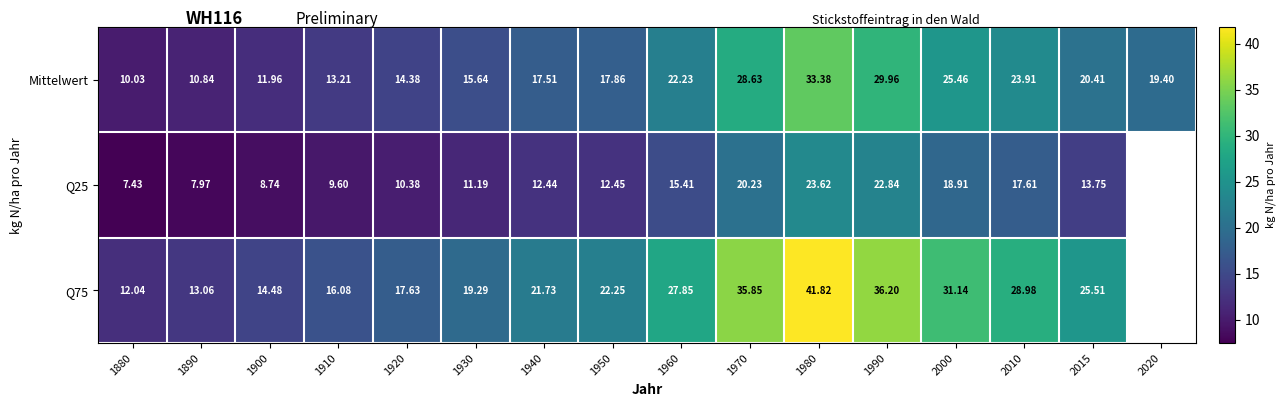

At which category is the sum across all series the highest?

1980